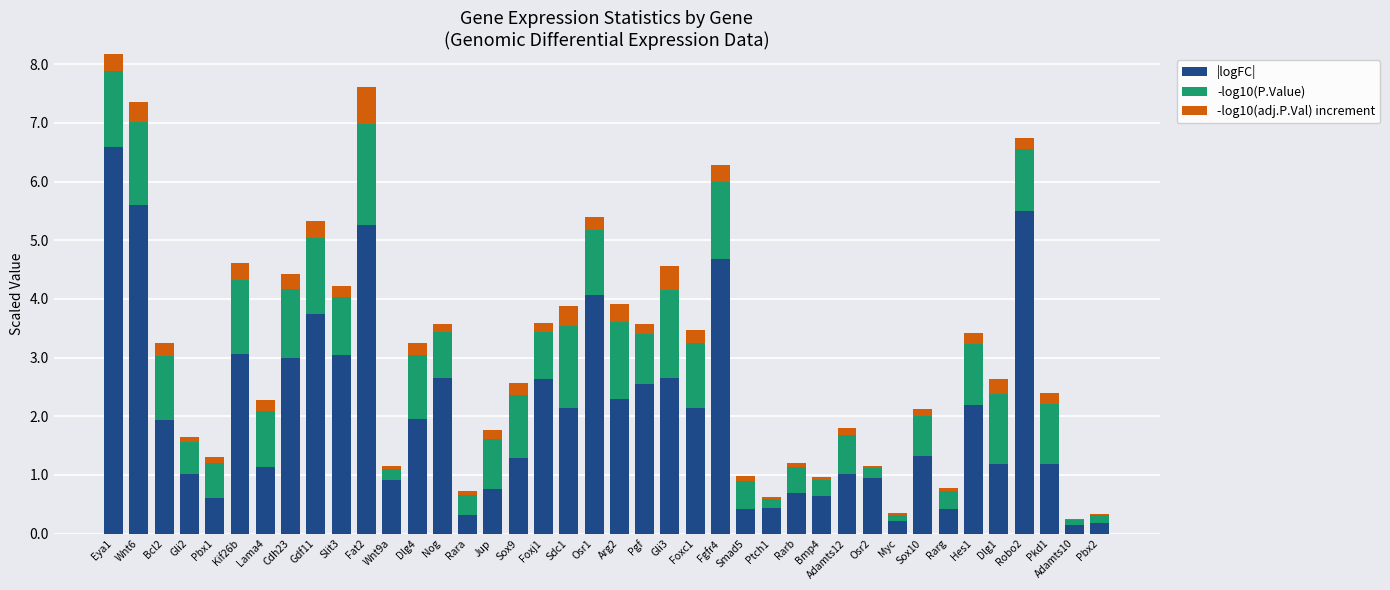

How many bars are there in total?

120